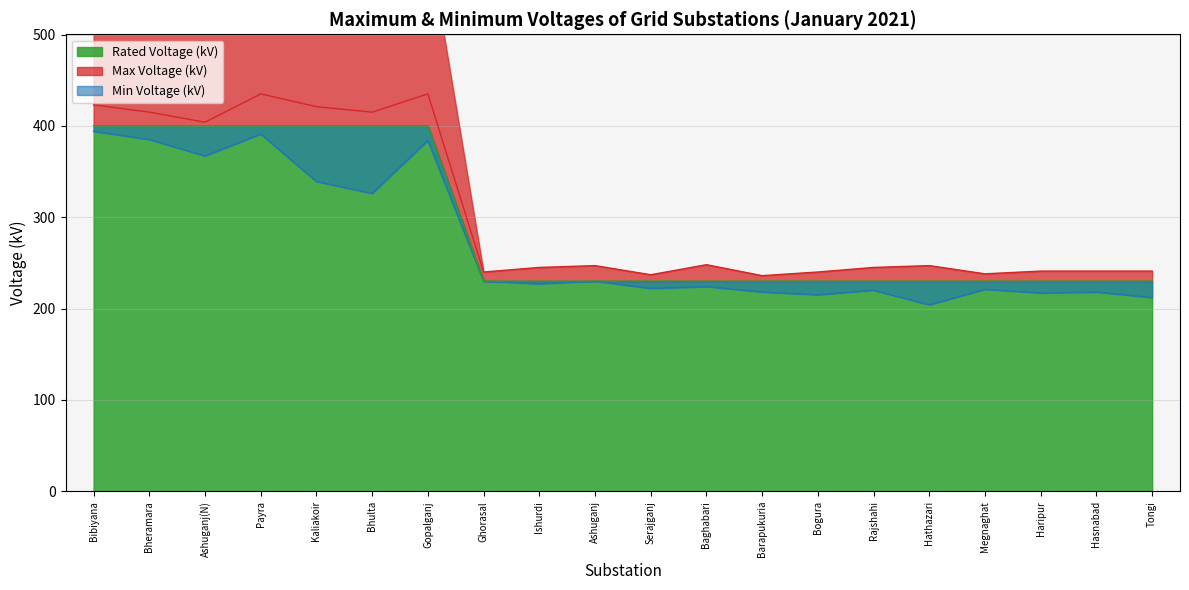

True or false: Min Voltage (kV) and Rated Voltage (kV) intersect in this chart.

False